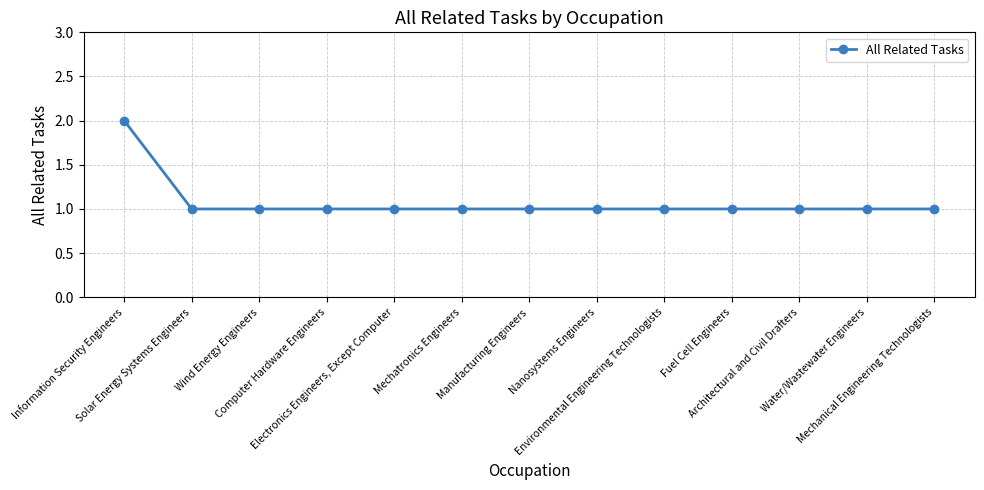

What is the minimum value shown in the chart?

1